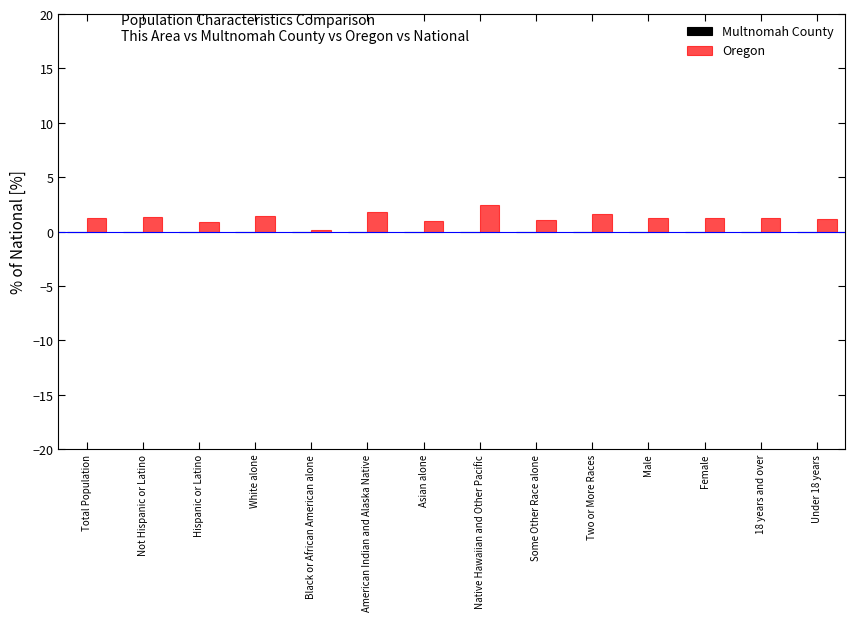

Is it true that Oregon equals 1.1 at Some Other Race alone?

True